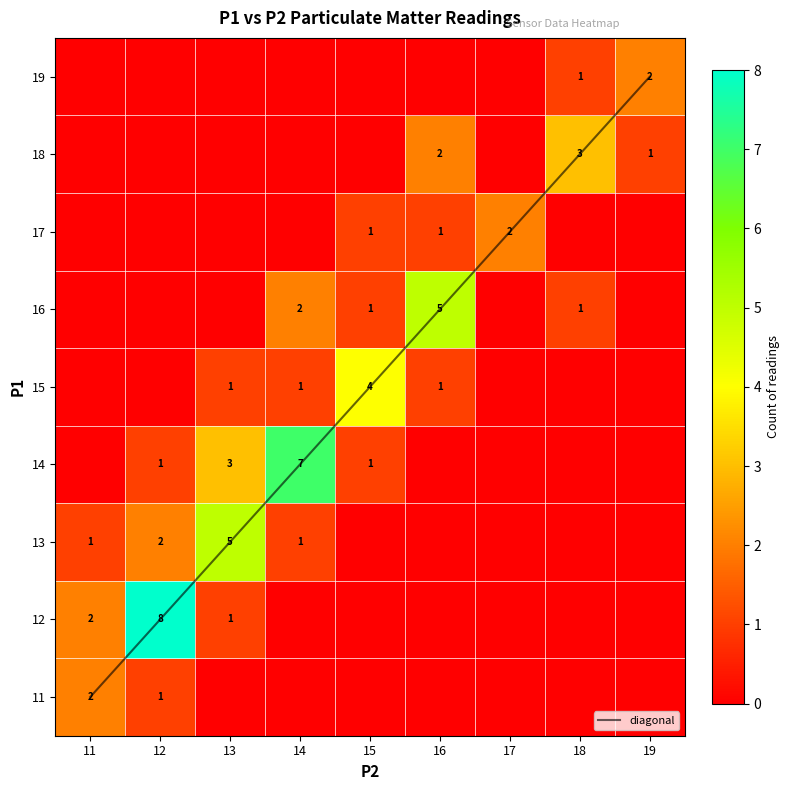

Count the number of data series in this chart.

10